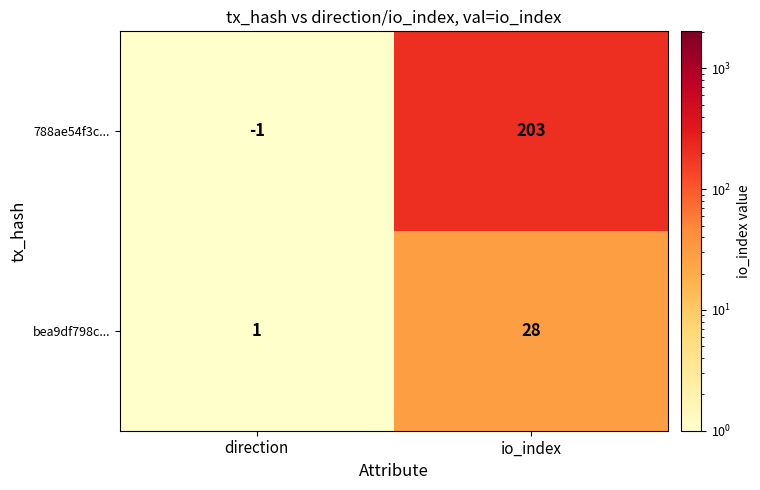

Is it true that 788ae54f3c... equals 0 at direction?

False